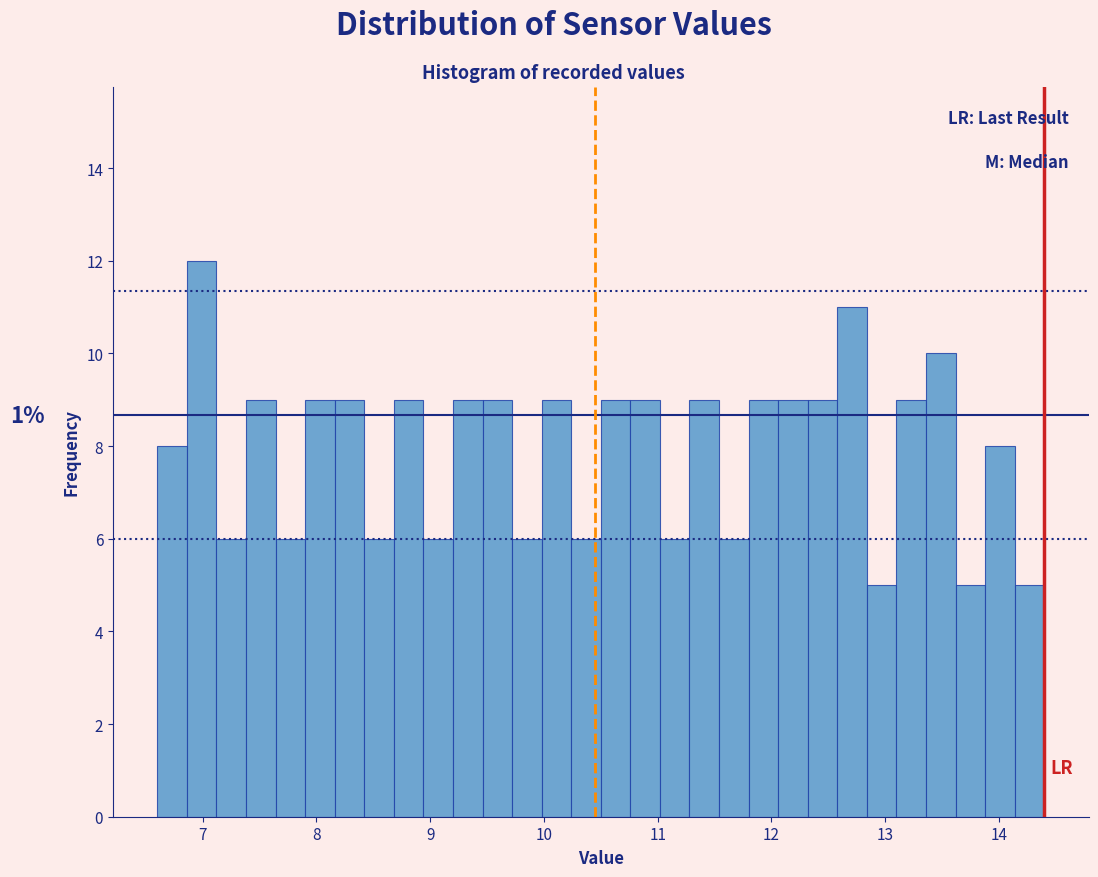

Read against the x-axis, roughly where is the centre of the tallest bar?

7.0